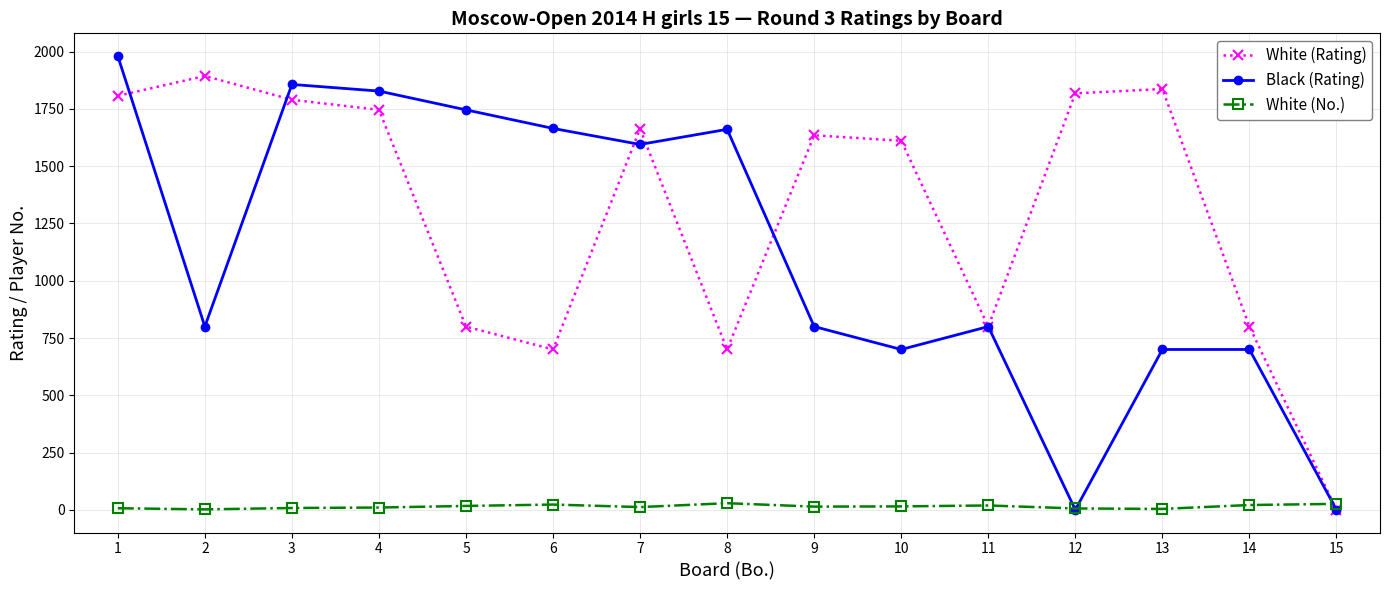

Is the value of White (Rating) at 4 greater than the value of White (No.) at 9?

Yes